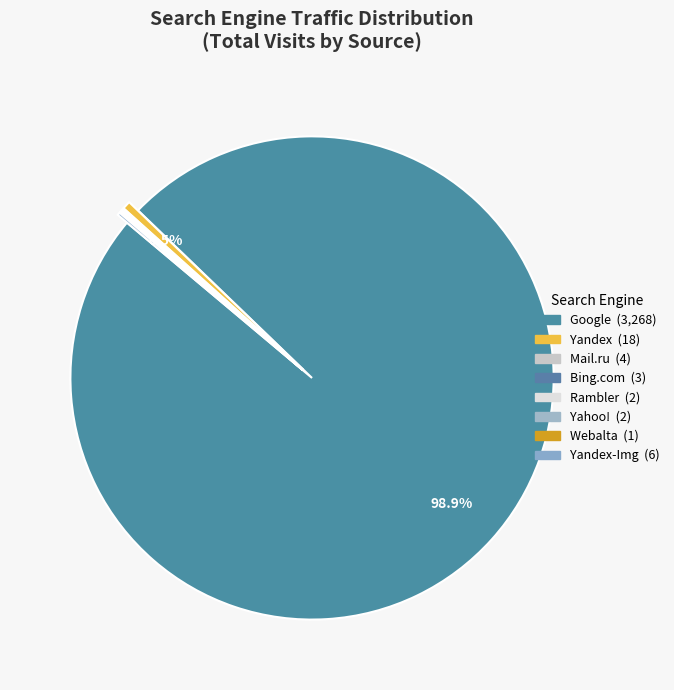

How many segments does this pie chart have?

8